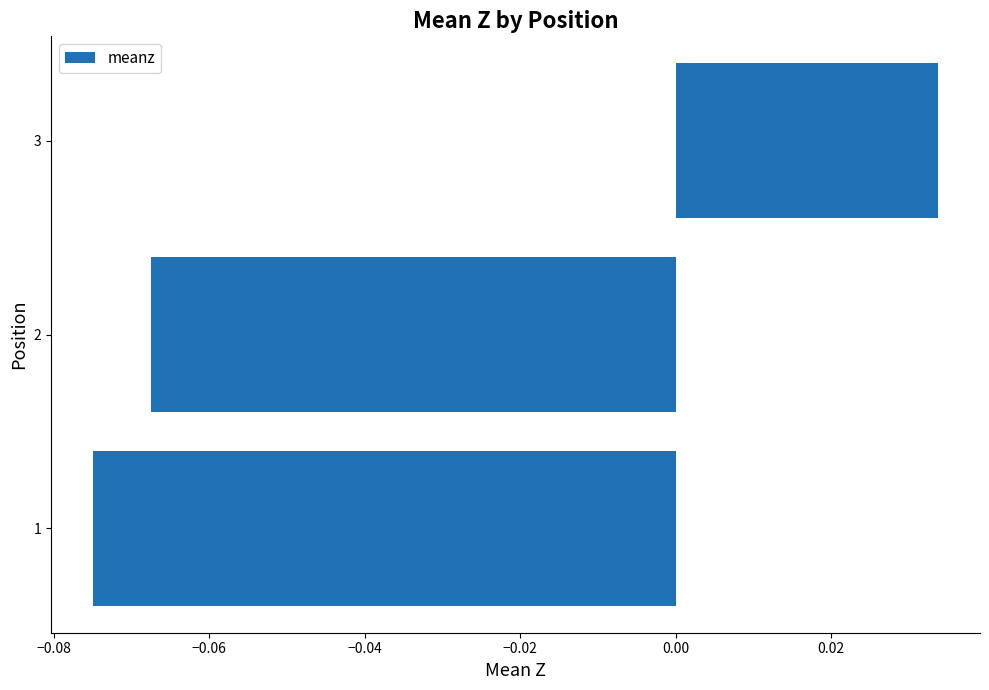

What is the change in value from 2 to 3?

+0.1